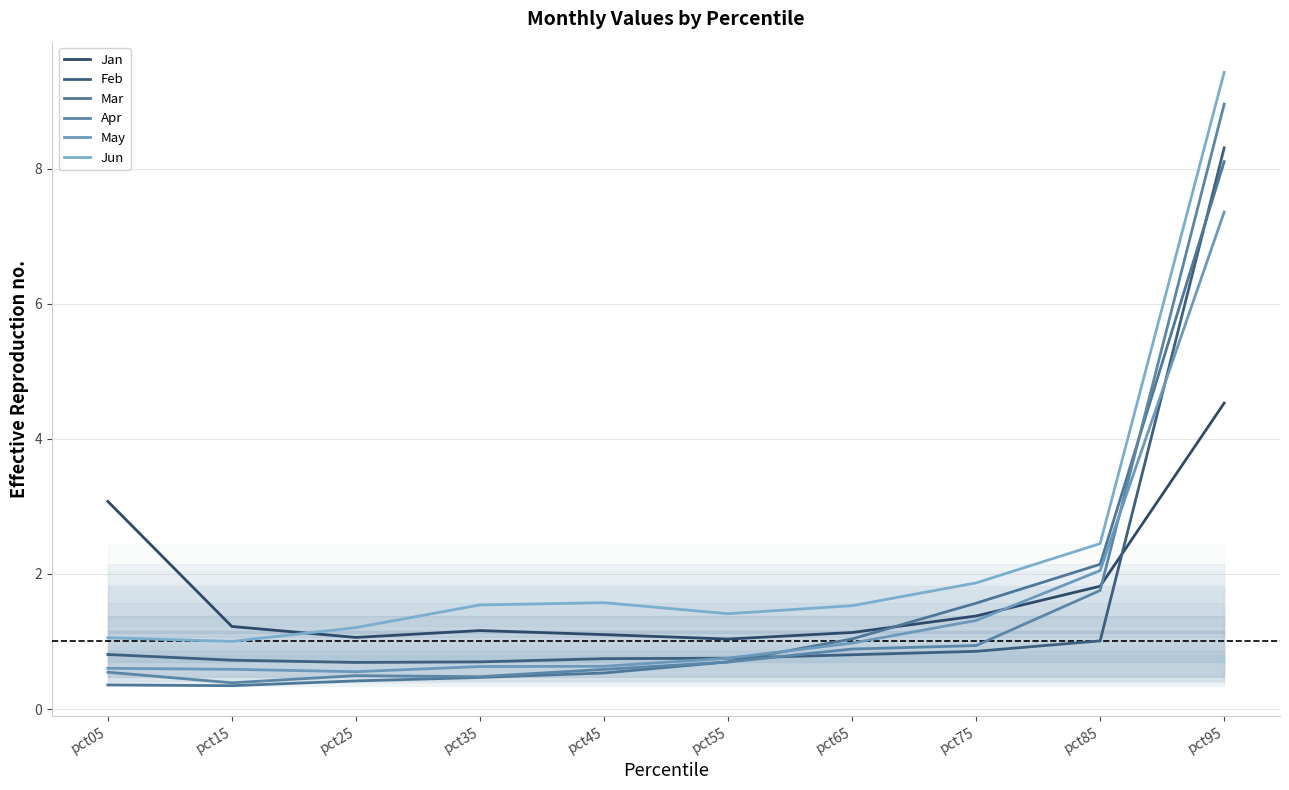

Reading right to left, list all the values displayed in this chart.

Jan: 4.5	1.8	1.4	1.1	1.0	1.1	1.2	1.1	1.2	3.1
Feb: 8.3	1.0	0.9	0.8	0.8	0.7	0.7	0.7	0.7	0.8
Mar: 8.1	2.1	1.6	1.0	0.7	0.5	0.5	0.4	0.3	0.4
Apr: 9.0	1.8	0.9	0.9	0.7	0.6	0.5	0.5	0.4	0.5
May: 7.4	2.0	1.3	1.0	0.8	0.6	0.6	0.6	0.6	0.6
Jun: 9.4	2.4	1.9	1.5	1.4	1.6	1.5	1.2	1.0	1.1